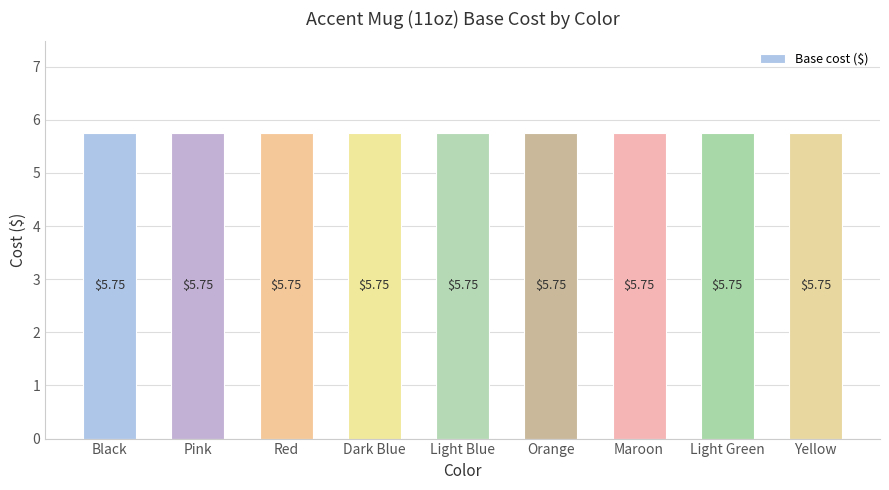

Between Pink and Red, which is larger?

Pink